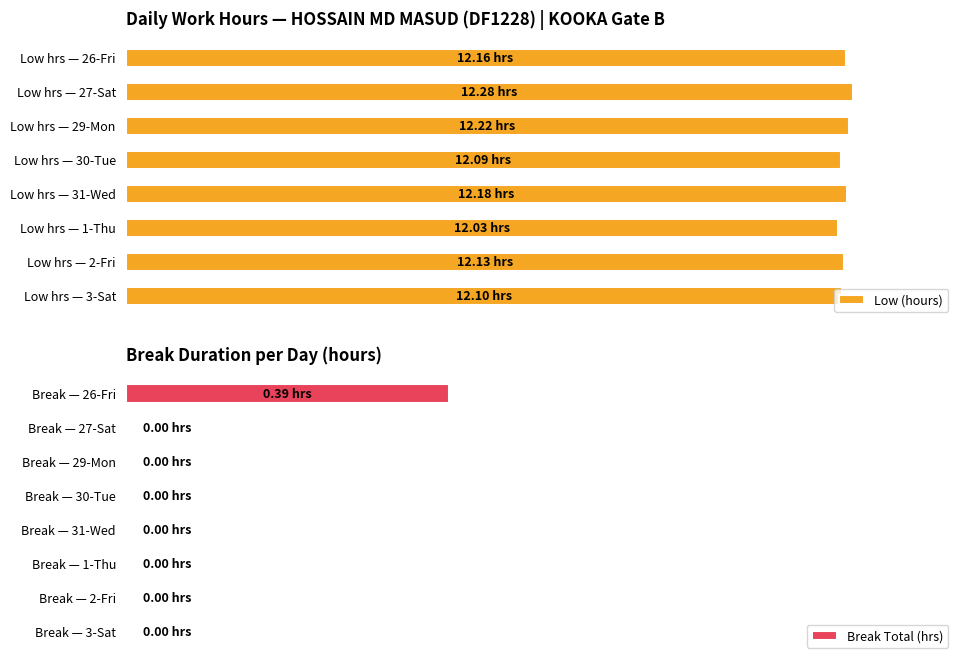

The value of Break Total (hrs) at Break — 30-Tue is 0.0. True or false?

True